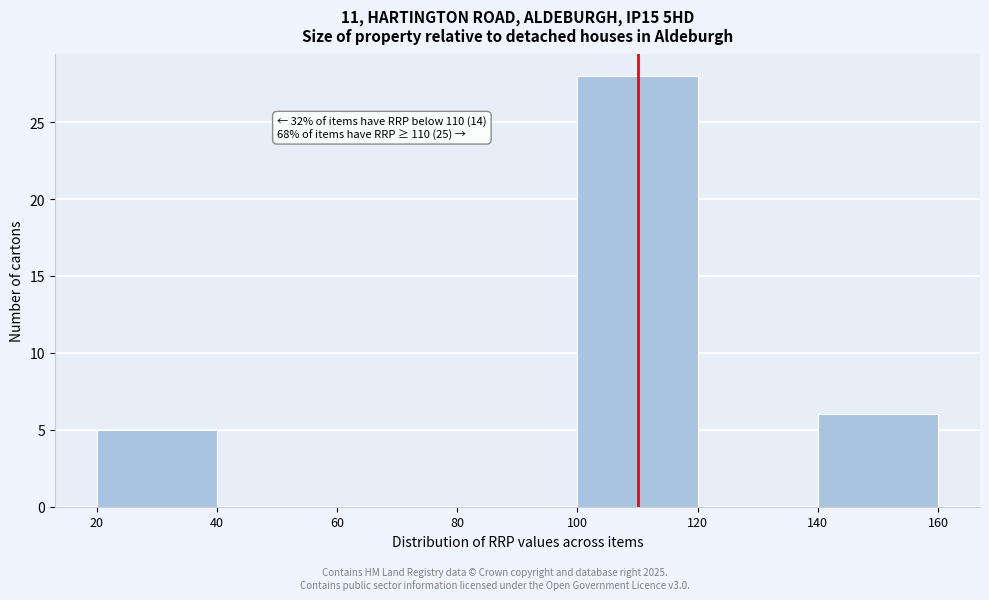

Which range on the x-axis has the tallest bar?

100 to 120